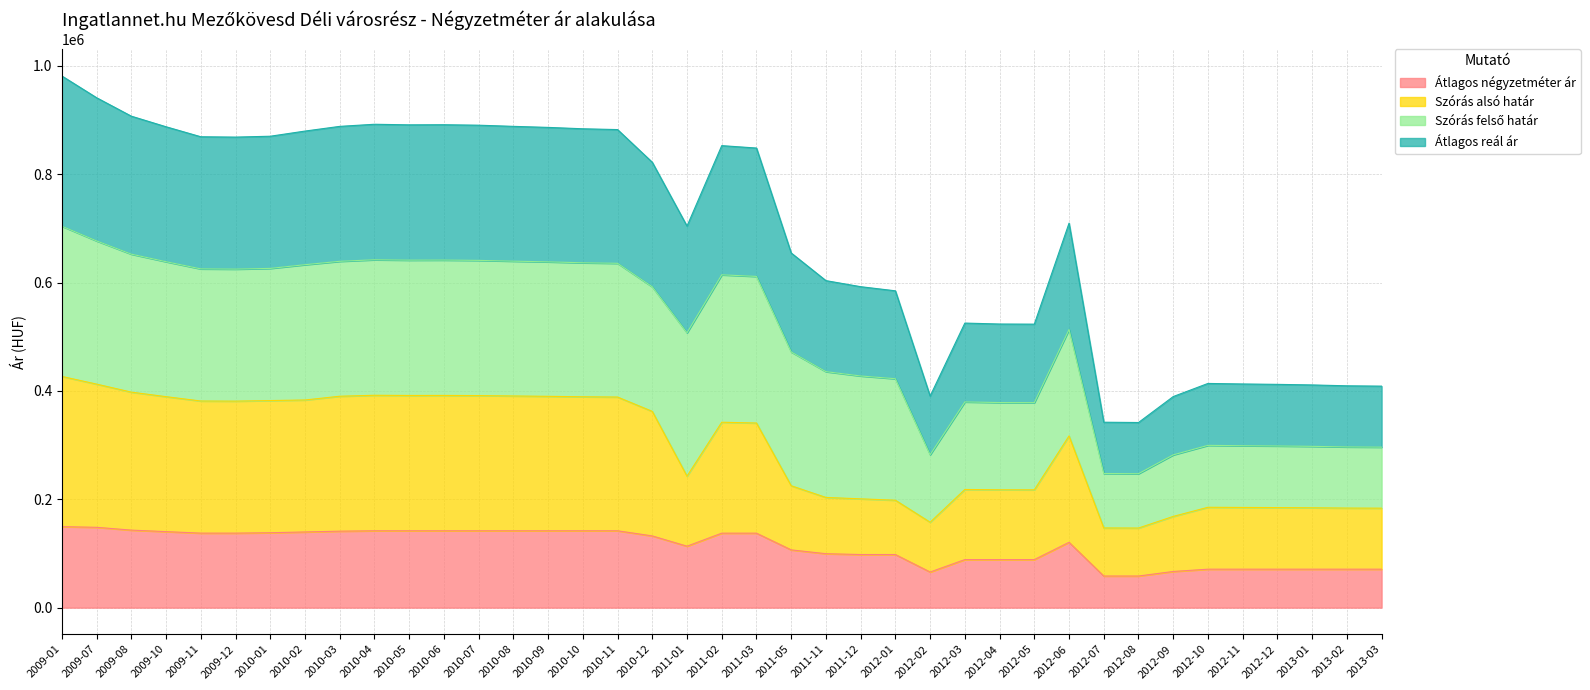

What is the sum of the Szórás alsó határ values at 2012-03 and 2010-04?

609991